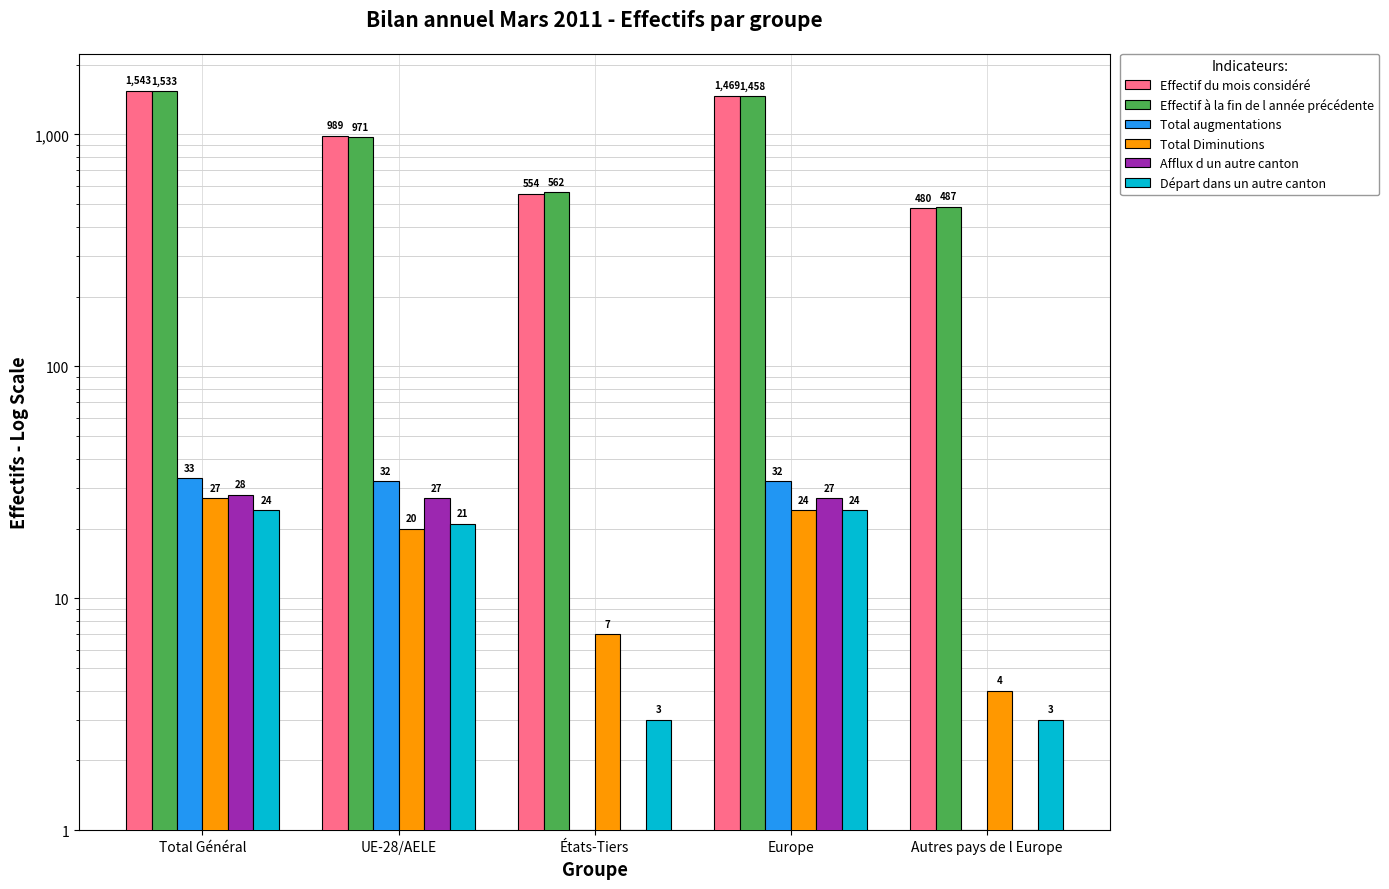

What is the minimum value for Afflux d un autre canton?

1